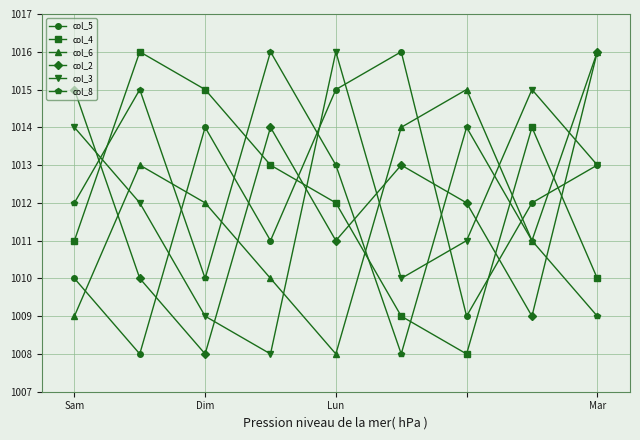

What is the smallest value displayed?

1008